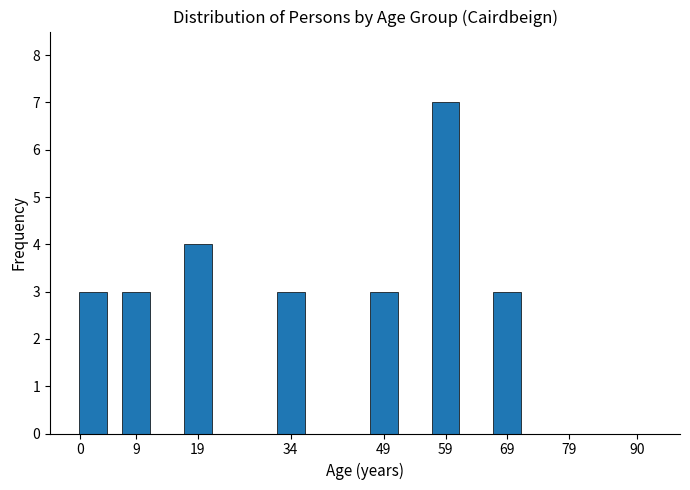

Reading right to left, transcribe all the data shown in this chart.

90=0	79=0	69=3	59=7	49=3	34=3	19=4	9=3	0=3